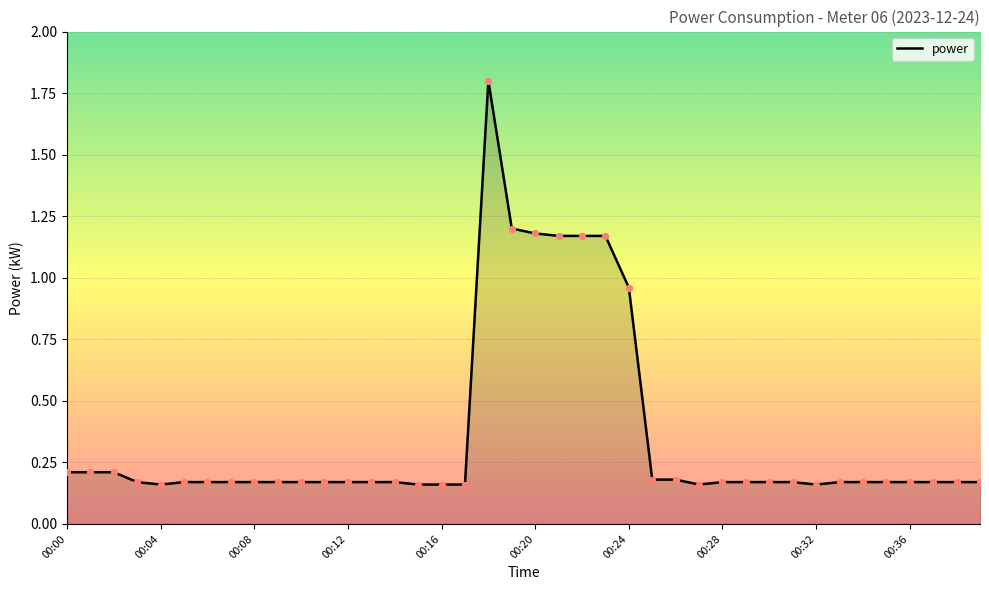

What is the difference between the maximum and minimum values?

1.6